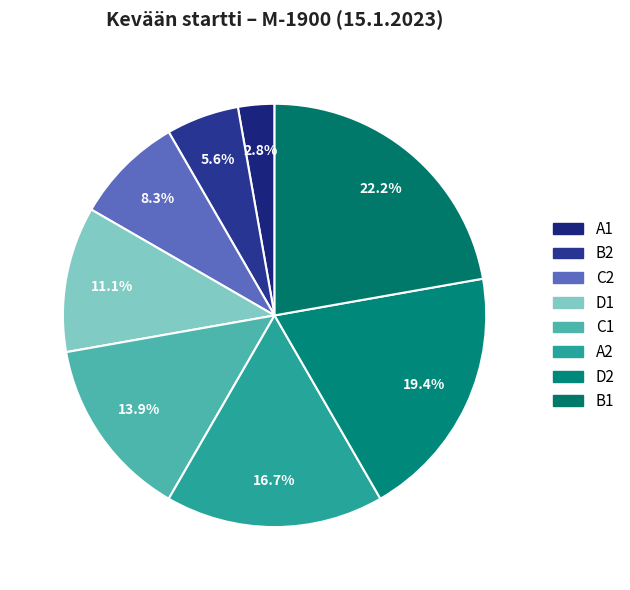

How many slices are in this pie chart?

8